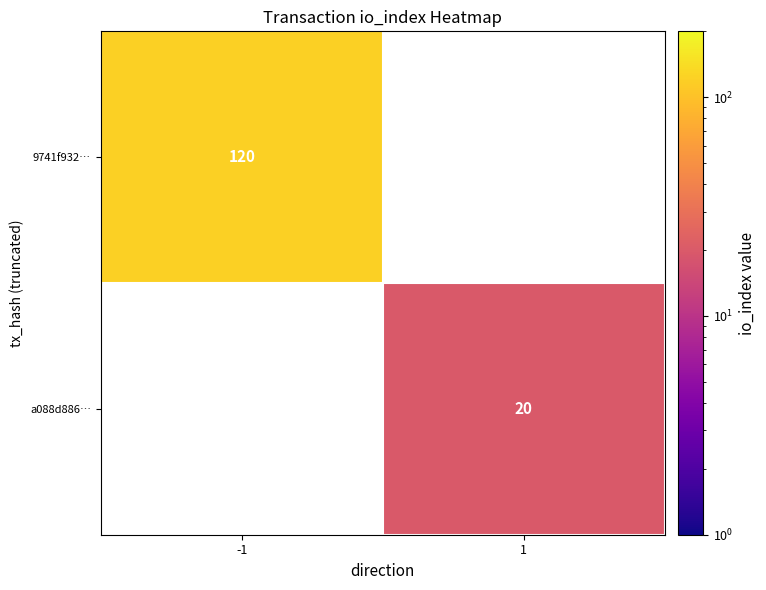

Count the number of categories in the chart.

2